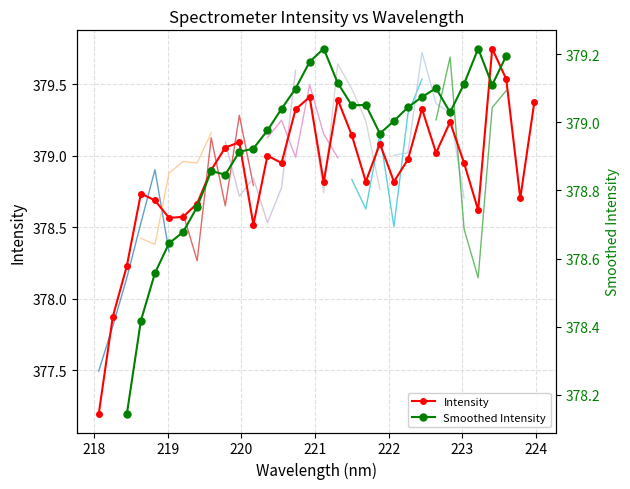

Which has a higher value, 10 or 27?

10